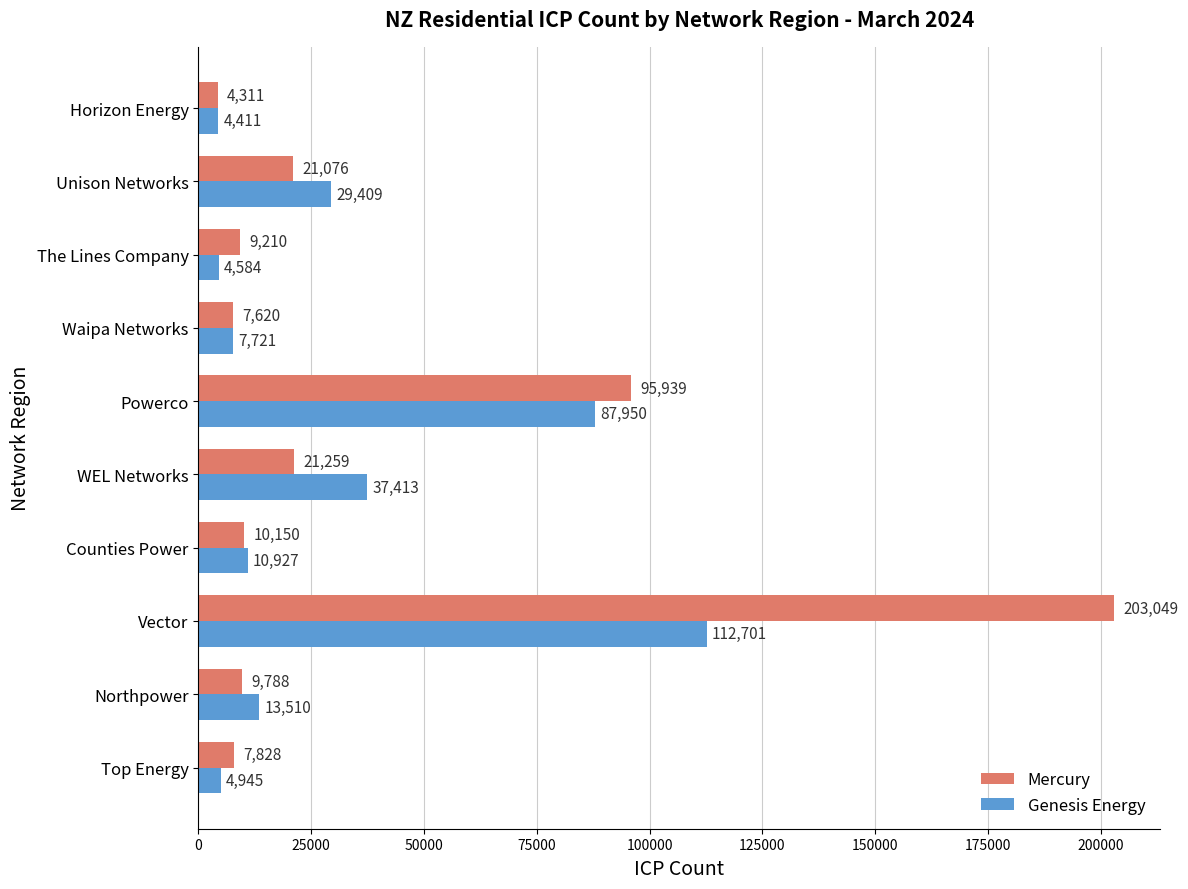

How many series are shown in this chart?

2